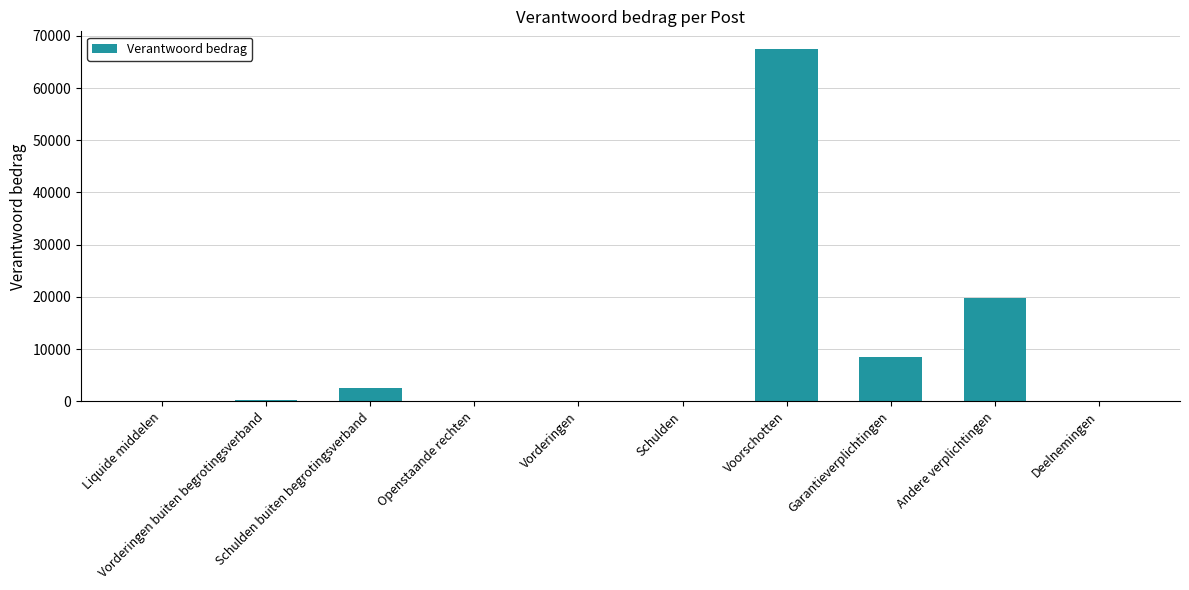

What is the maximum value shown in the chart?

67496